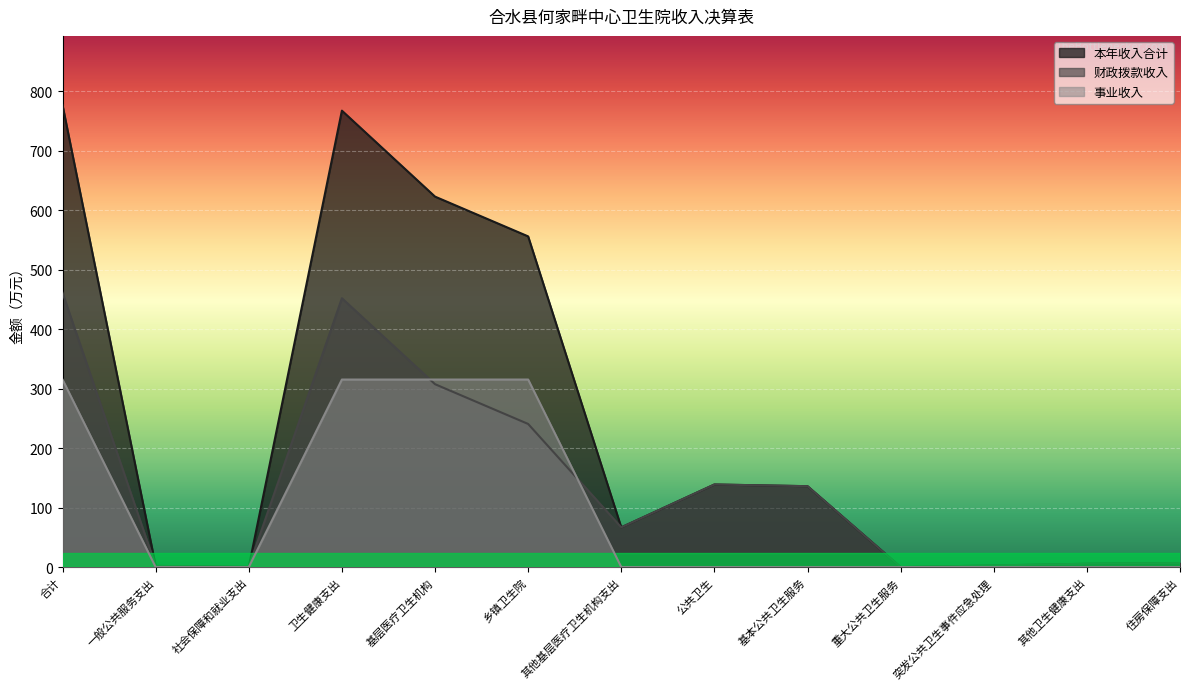

What position from the left is 公共卫生?

8